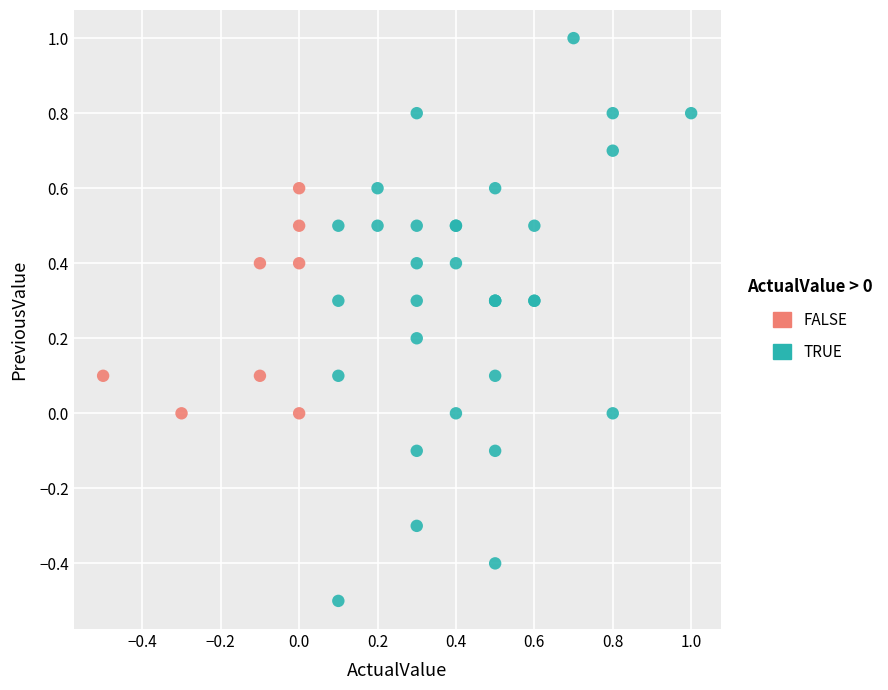

Which series contains the lowest Y value?

TRUE